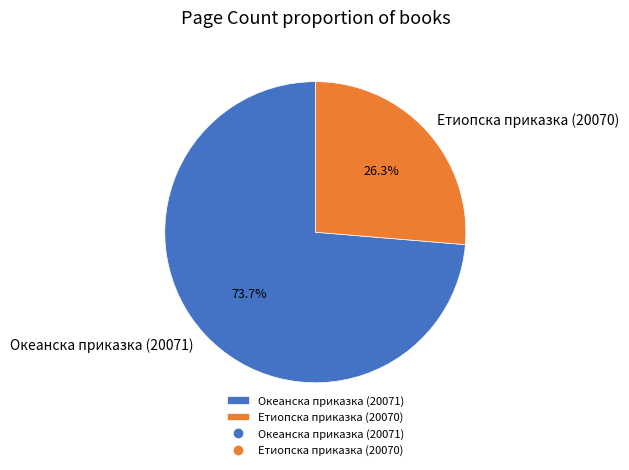

To the nearest percent, what is the average slice percentage?

50%